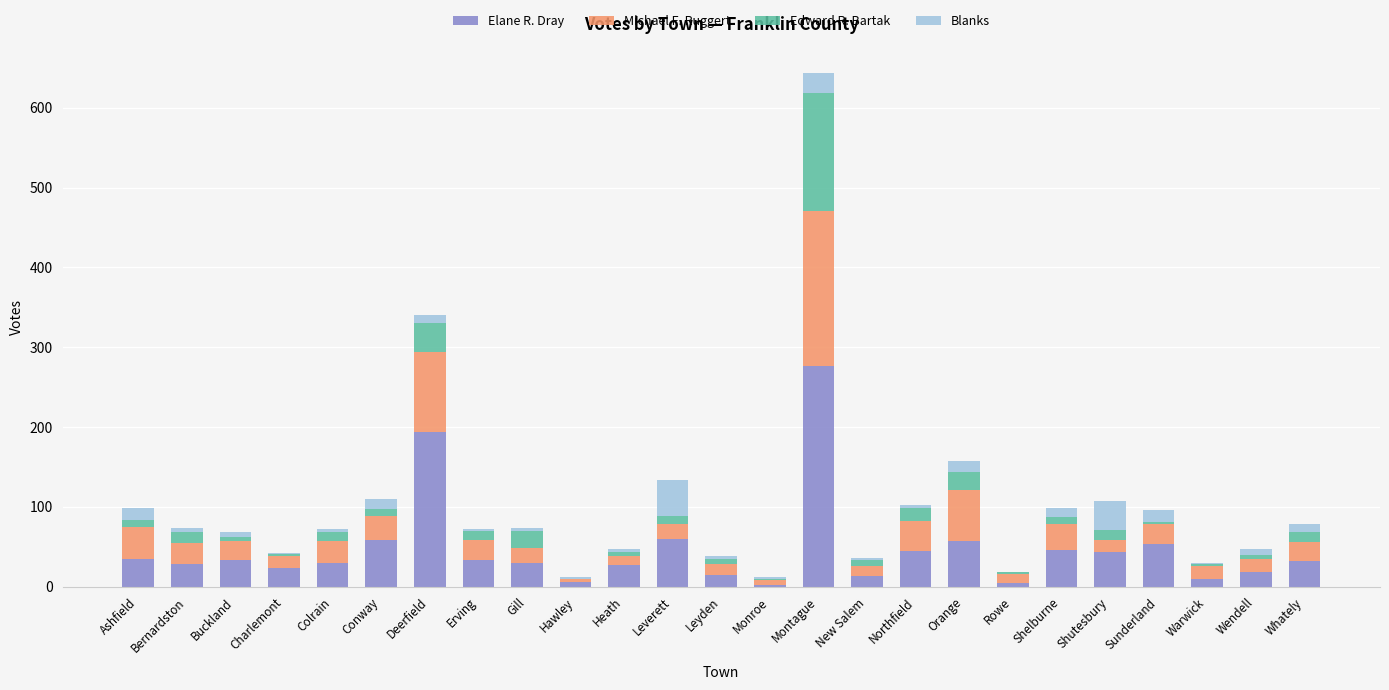

What is the maximum value for Elane R. Dray?

276